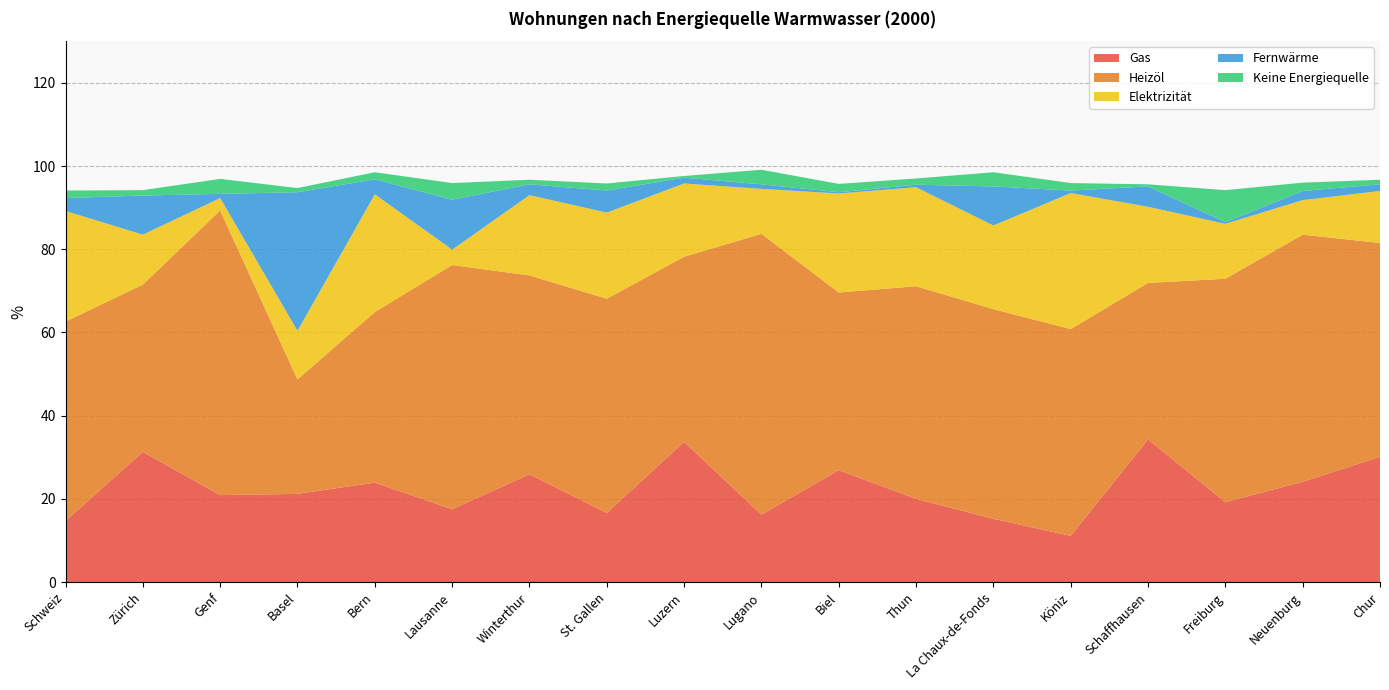

Reading left to right, list all the values displayed in this chart.

Gas: 14.7	31.3	20.9	21.2	23.9	17.5	25.9	16.6	33.7	16.2	26.9	20.0	15.2	11.1	34.3	19.2	24.1	30.1
Heizöl: 47.9	40.2	68.4	27.5	41.0	58.7	47.8	51.5	44.5	67.5	42.7	51.1	50.4	49.7	37.6	53.7	59.4	51.4
Elektrizität: 26.6	12.0	3.0	11.7	28.3	3.7	19.3	20.7	17.6	10.8	23.8	23.8	20.1	32.7	18.3	13.2	8.3	12.5
Keine Energiequelle: 1.8	1.3	3.6	1.0	1.7	4.0	1.1	1.7	0.4	3.5	2.0	1.5	3.4	1.8	0.5	7.7	2.0	1.1
Fernwärme: 3.1	9.4	1.0	33.3	3.6	12.0	2.6	5.3	1.4	1.1	0.3	0.6	9.4	0.6	4.9	0.4	2.2	1.6
Zentrale Warmwasser-versorgung: 98.2	98.7	96.4	99.0	98.3	96.0	98.9	98.3	99.6	96.5	98.0	98.5	96.6	98.2	99.5	92.3	98.0	98.9